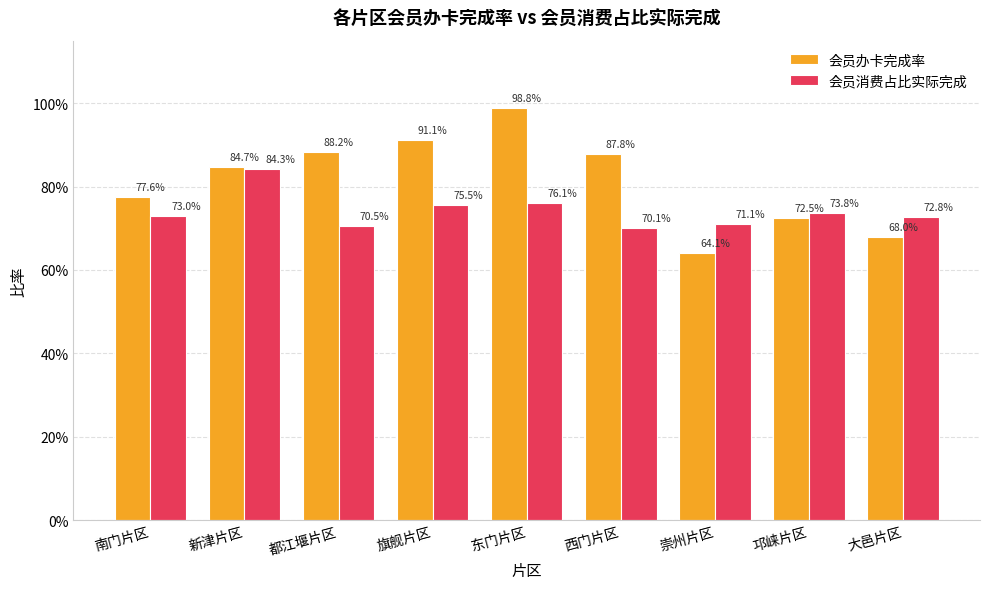

What is the difference between the maximum and minimum values in the 会员消费占比实际完成 series?

0.1